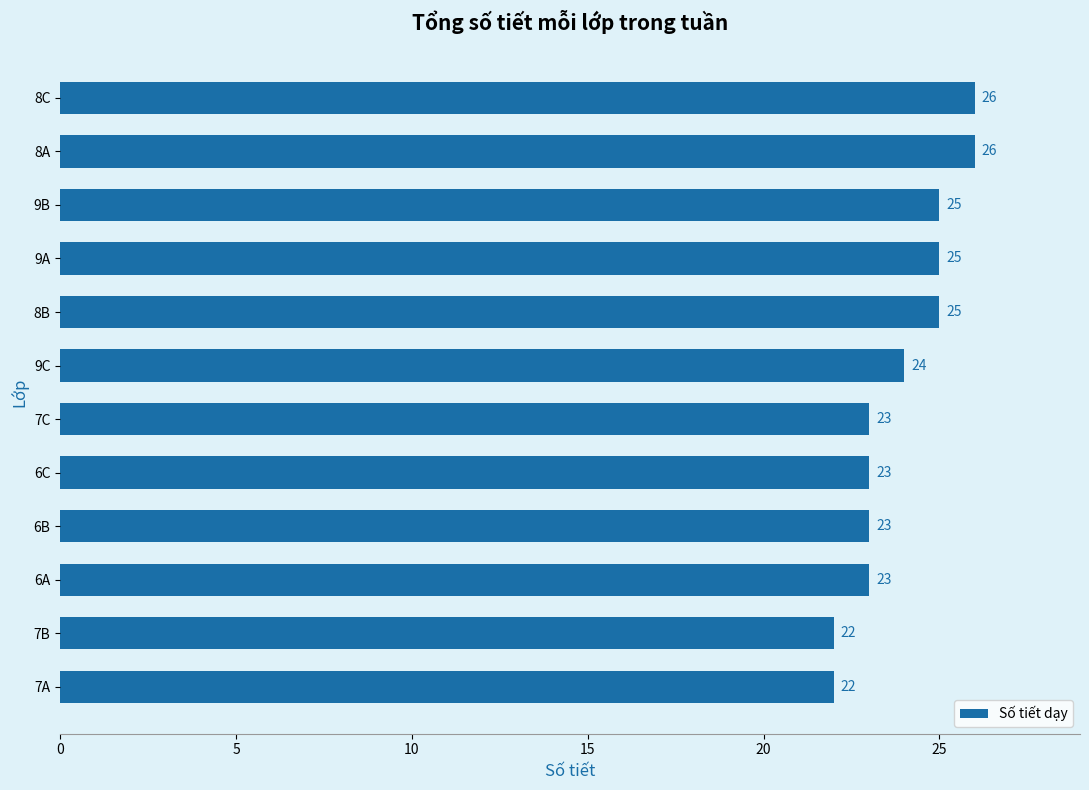

What is the label of the 4th bar from the bottom?

6B